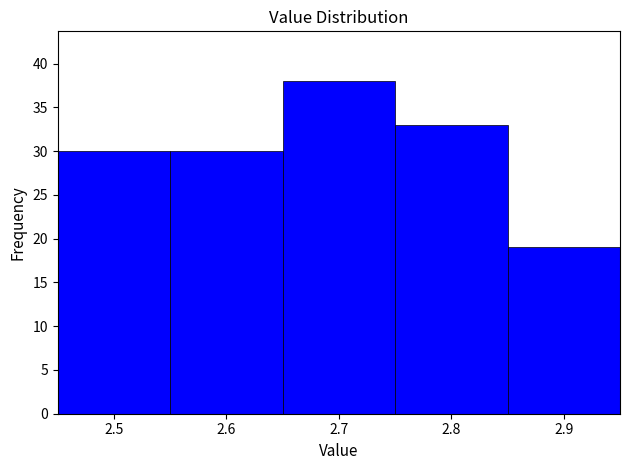

Reading left to right, transcribe this chart: for each bar, give the range it covers on the x-axis and its height. The values are not printed on the chart, so give them approximately, as read against the axis.

2.45 to 2.55: 30
2.55 to 2.65: 30
2.65 to 2.75: 38
2.75 to 2.85: 33
2.85 to 2.95: 19